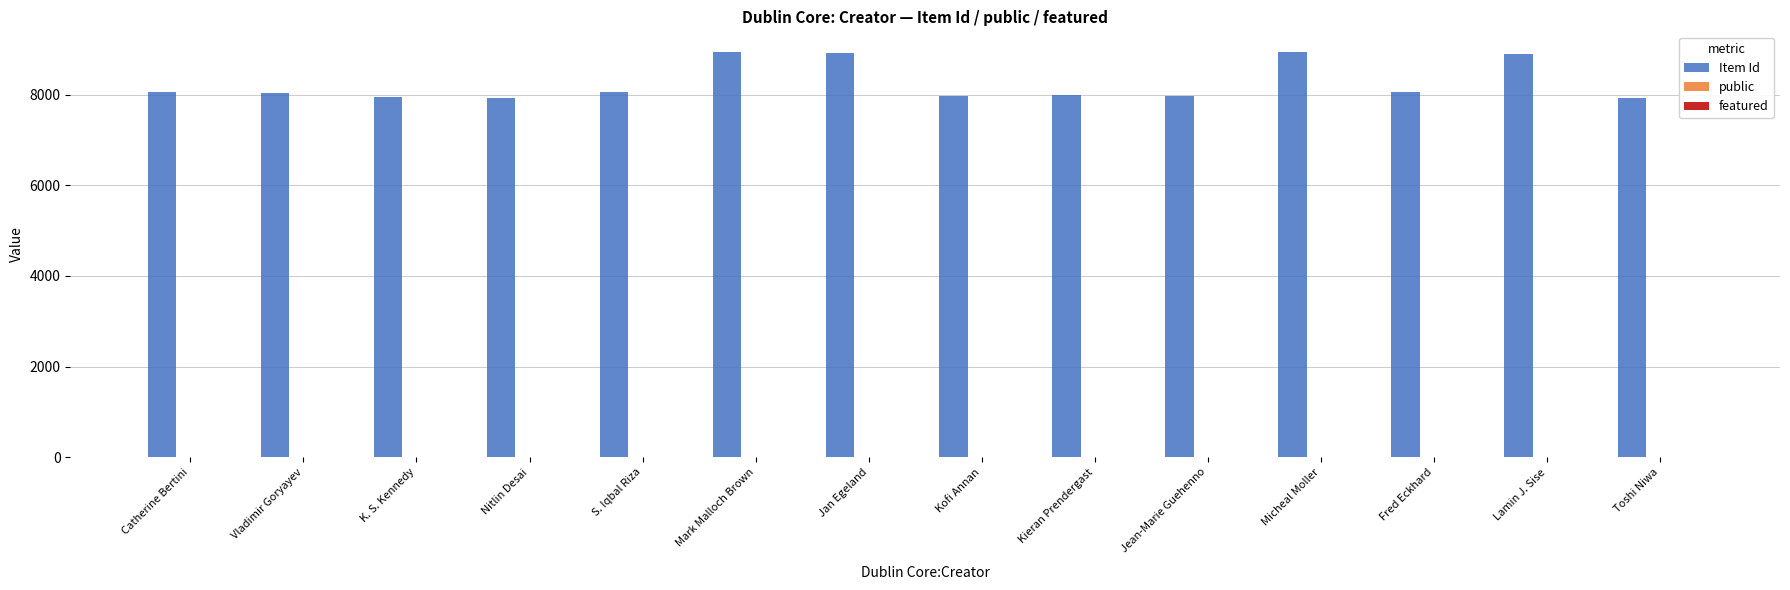

How many groups of bars are there?

14